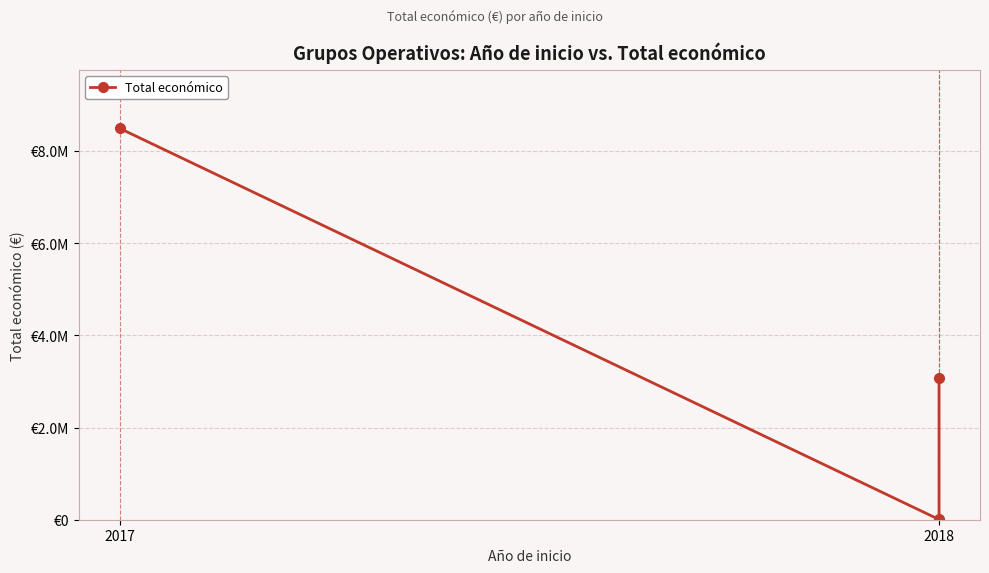

What is the sum of the values at 2 and 2018?

3084833